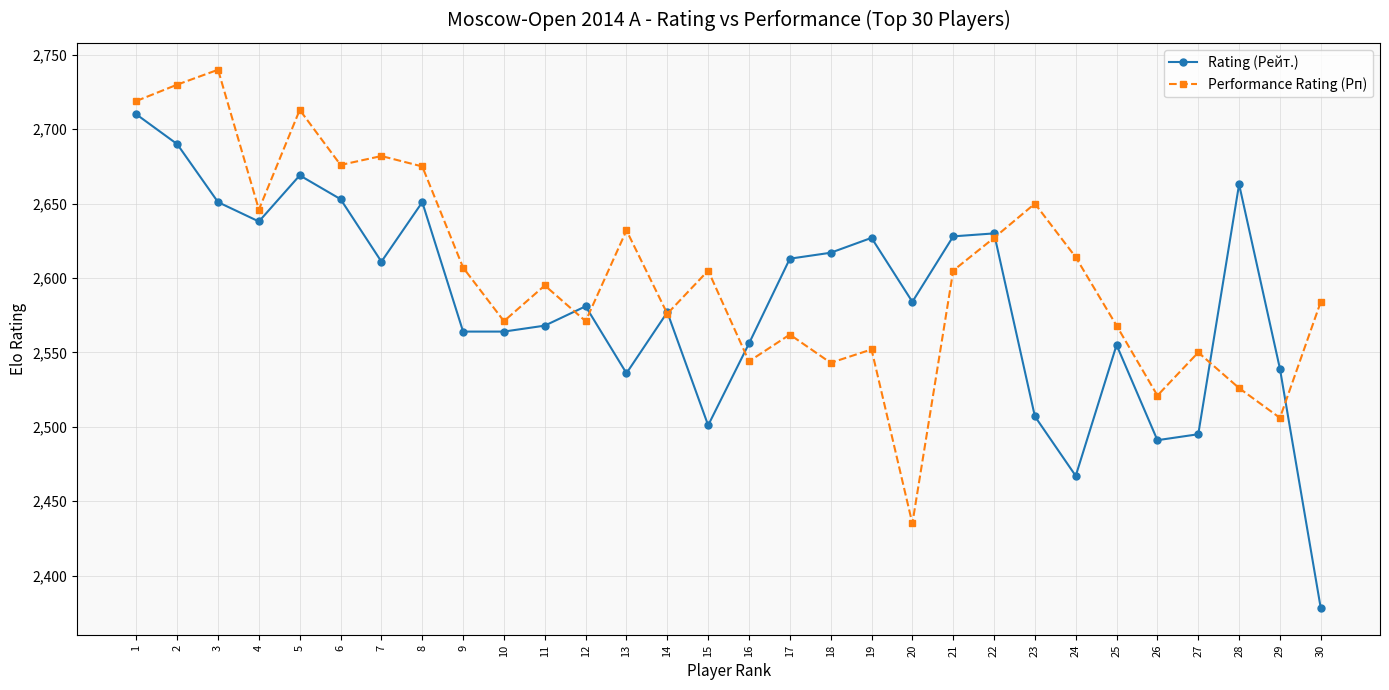

How many categories are shown in the chart?

30